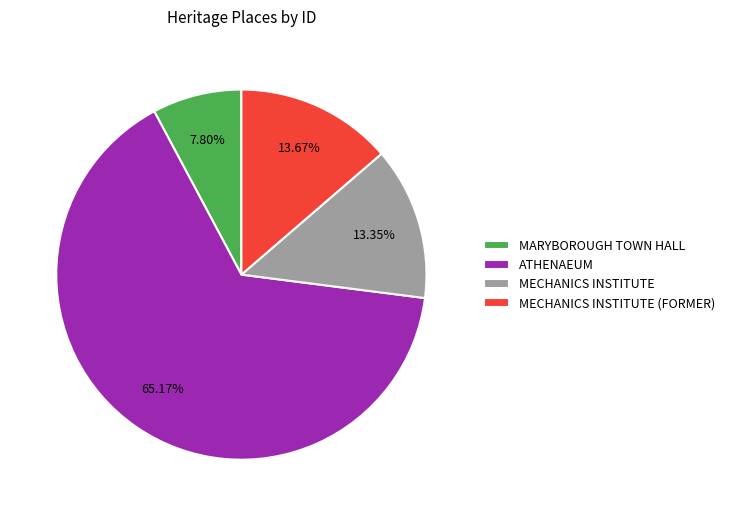

True or false: MECHANICS INSTITUTE (FORMER) accounts for 22% of the total.

False